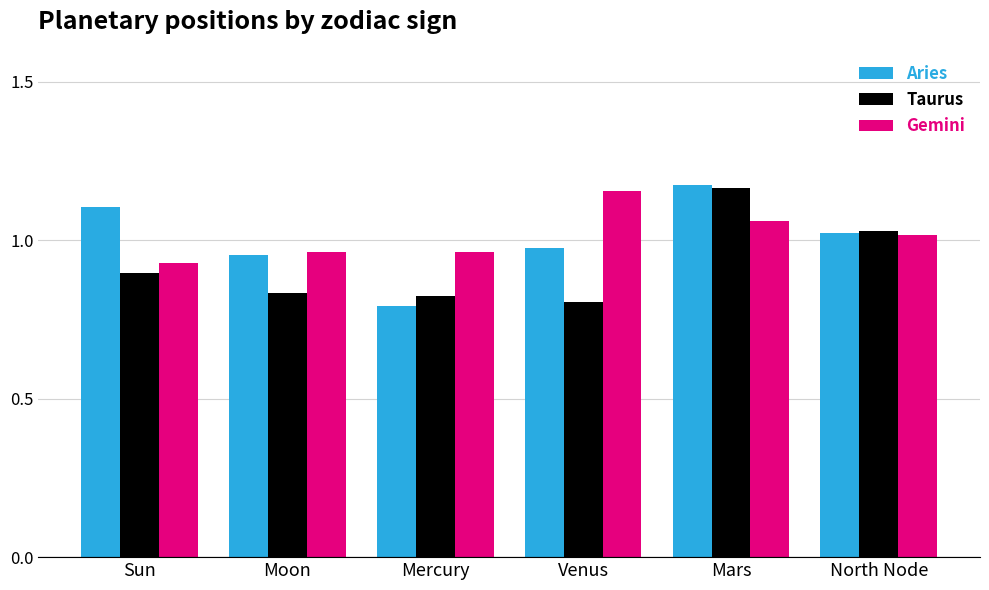

What is the spread (max minus min) of values at Venus?

0.3